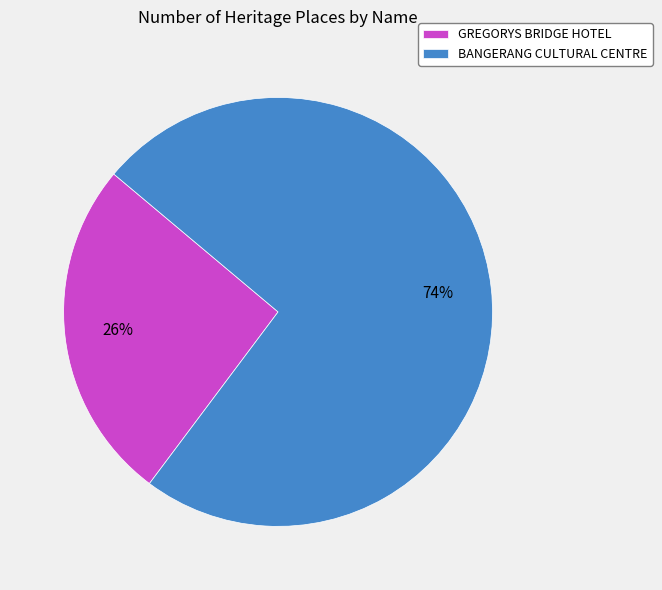

To the nearest percent, what portion does GREGORYS BRIDGE HOTEL represent?

26%